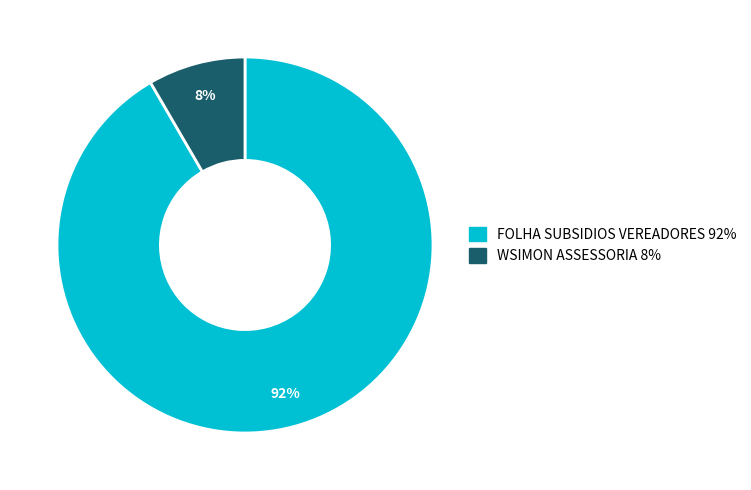

Is the sum of WSIMON ASSESSORIA and FOLHA SUBSIDIOS VEREADORES greater than half?

Yes